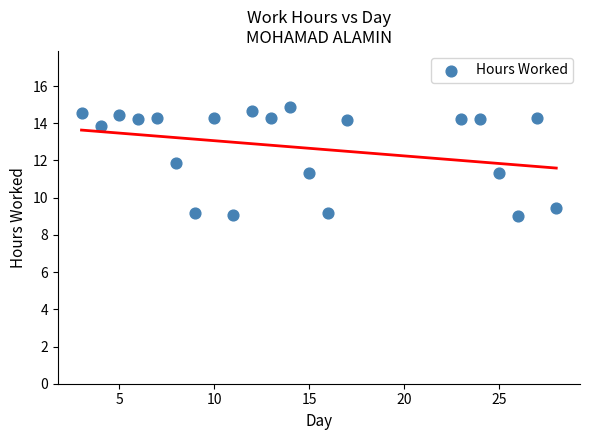

What is the range of Y values (max minus min)?

5.9